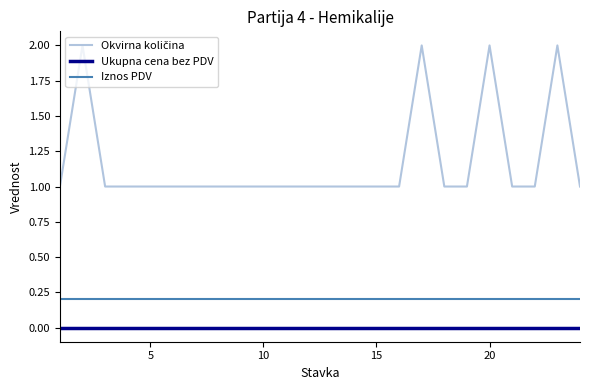

True or false: Ukupna cena bez PDV and Iznos PDV intersect in this chart.

False